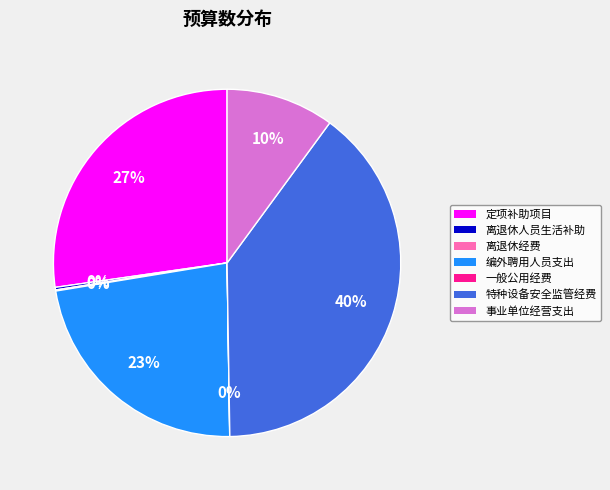

Is the sum of 定项补助项目 and 事业单位经营支出 greater than half?

No